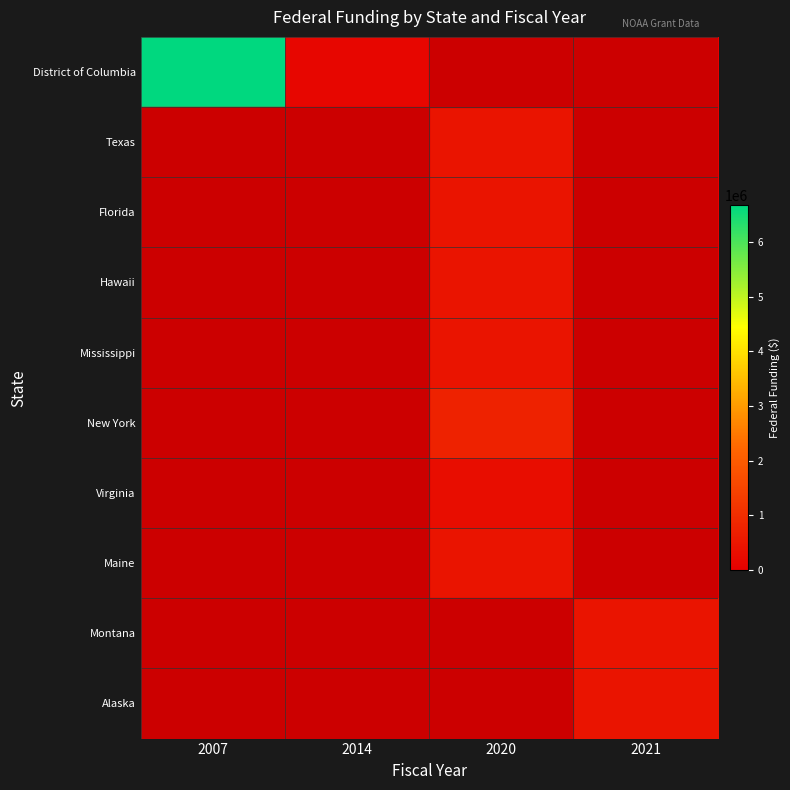

What is the difference between the highest and lowest values at 2021?

449495